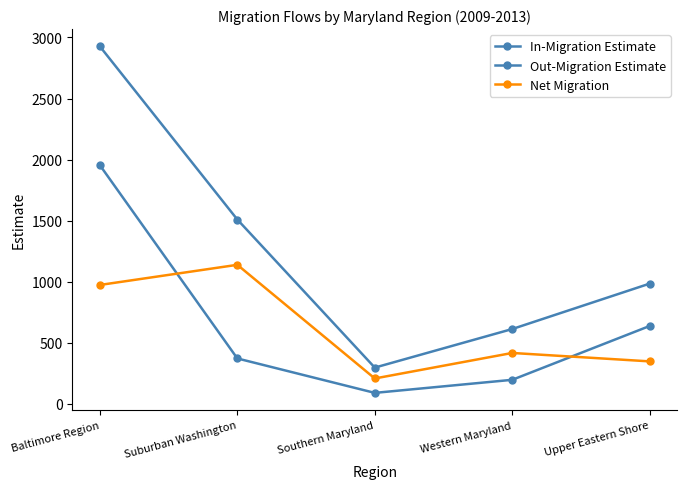

At which label does In-Migration Estimate first exceed 984?

Baltimore Region